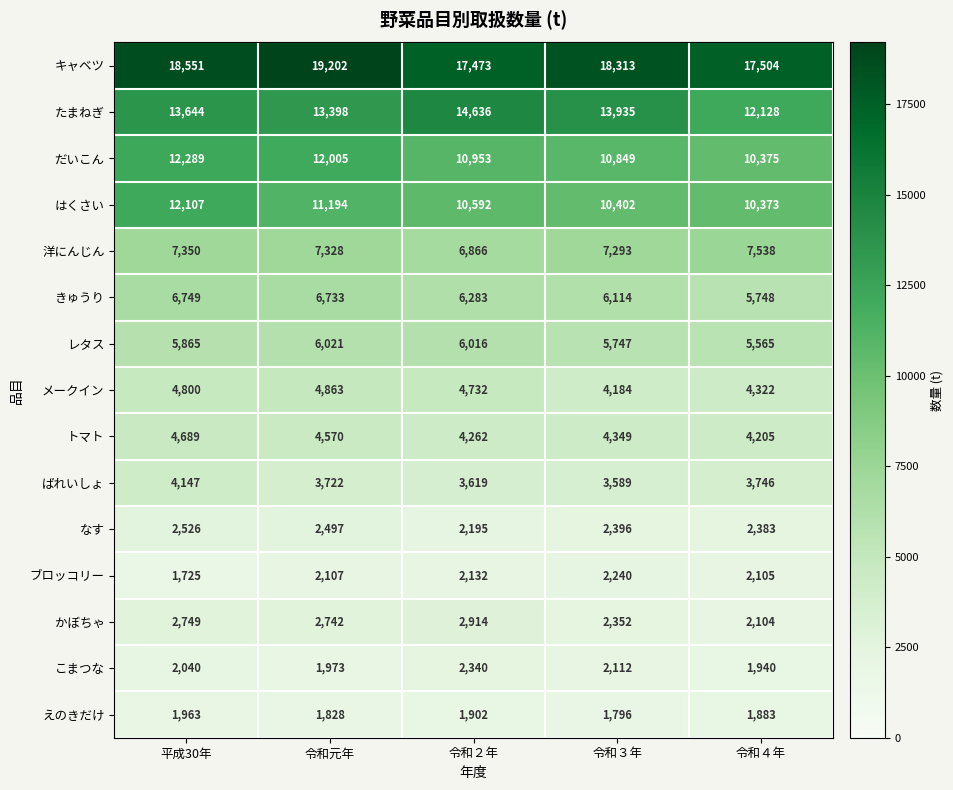

What is the difference between the highest and lowest values at 平成30年?

16826